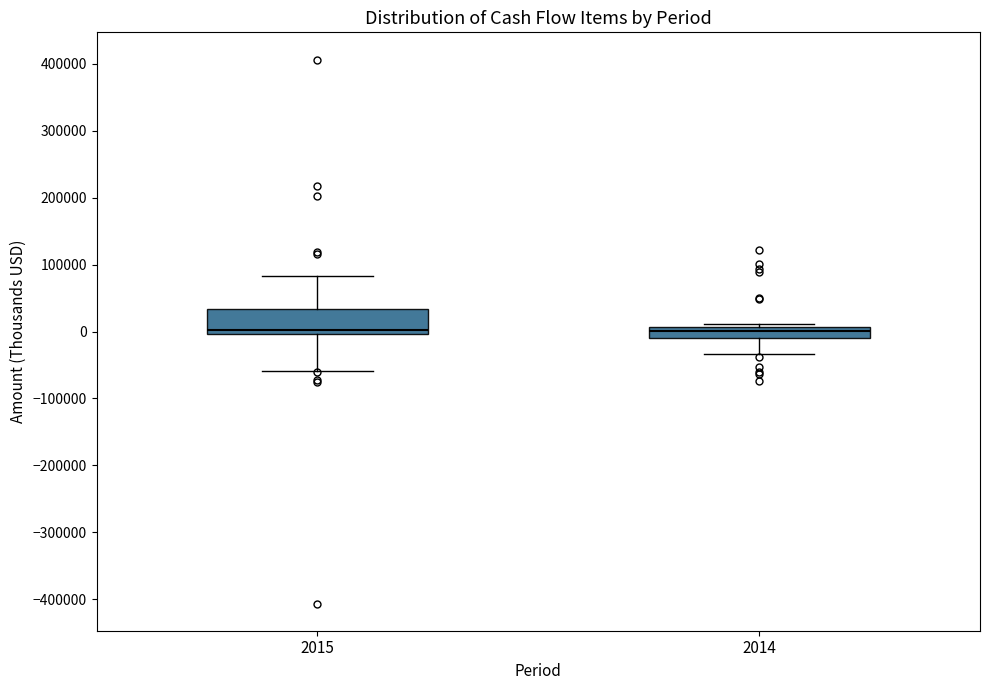

Comparing the boxes themselves (not the whiskers), which one is the tallest?

2015